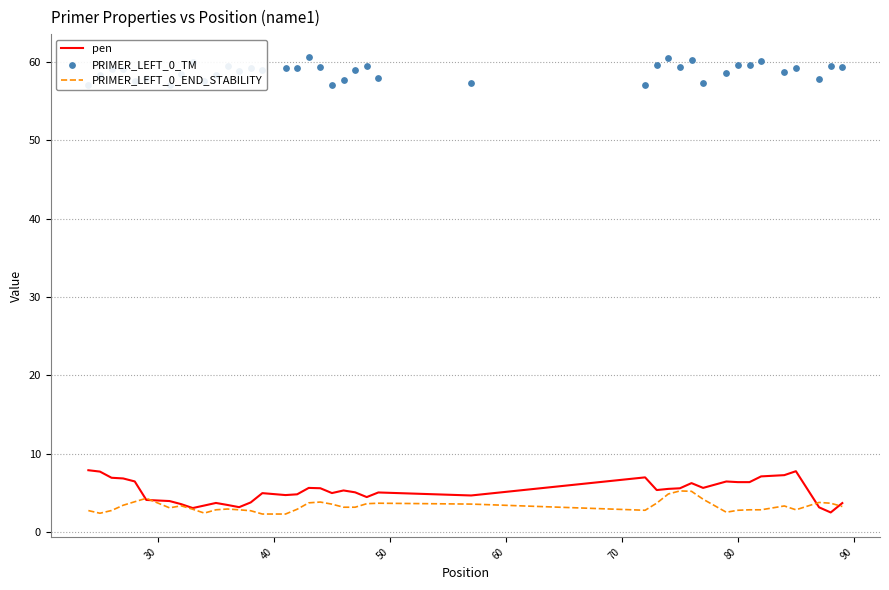

What is the highest value of the PRIMER_LEFT_0_END_STABILITY series?

5.2